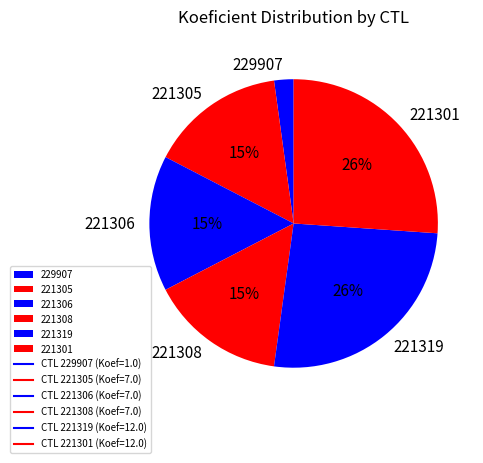

Which category has the smallest portion of the pie?

229907